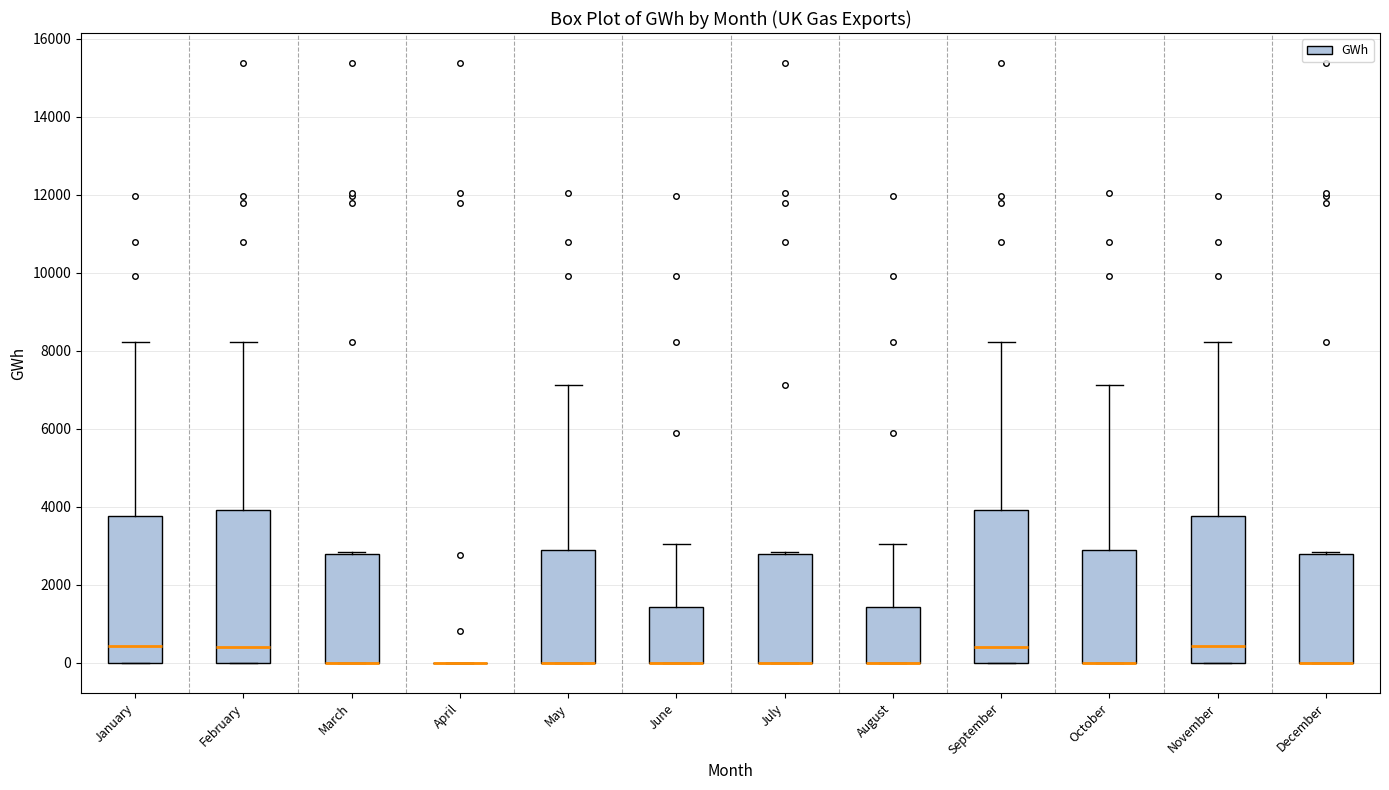

Where does the upper whisker of the box for August end on the y-axis? The values are not printed on the chart, so give them approximately, as read against the axis.

3000